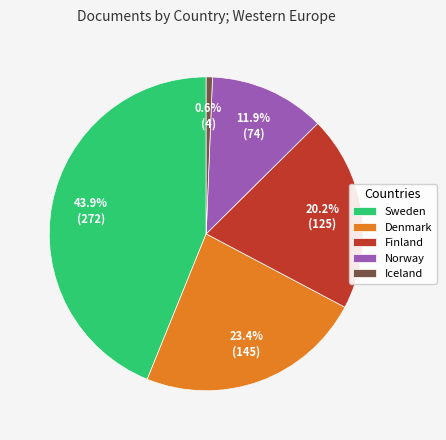

What is the total percentage of Norway and Finland?

32.1%